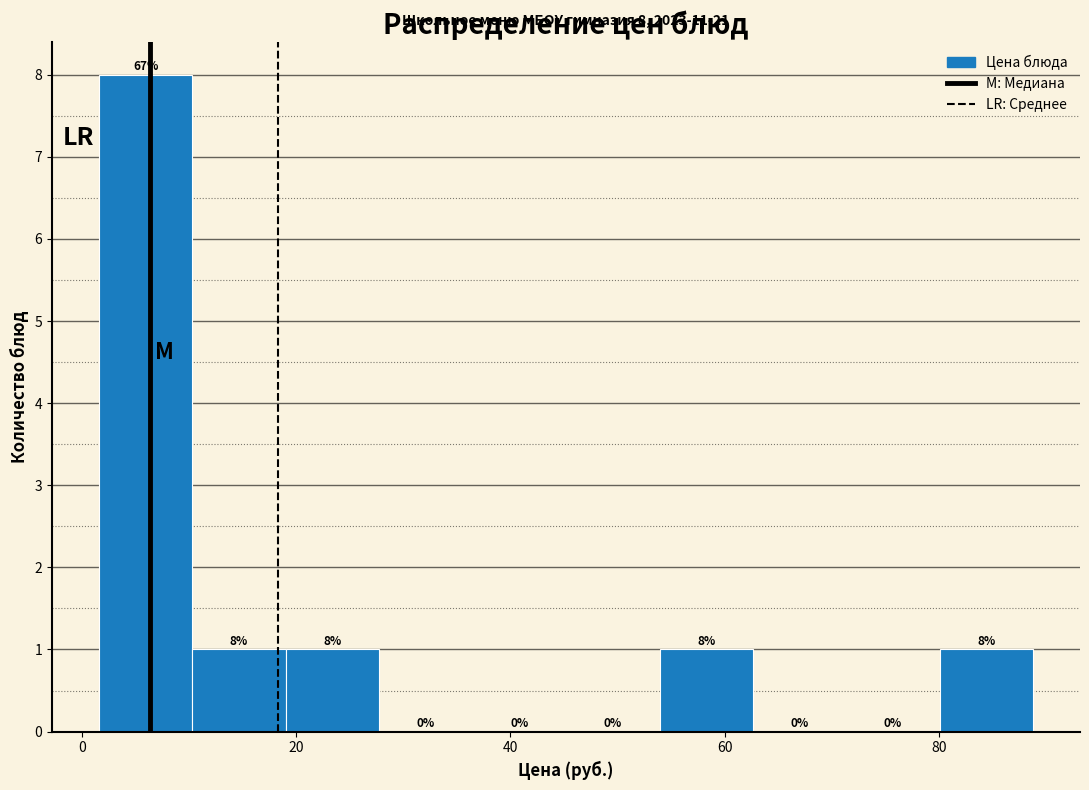

Over which range of the x-axis is the bar tallest?

2 to 10